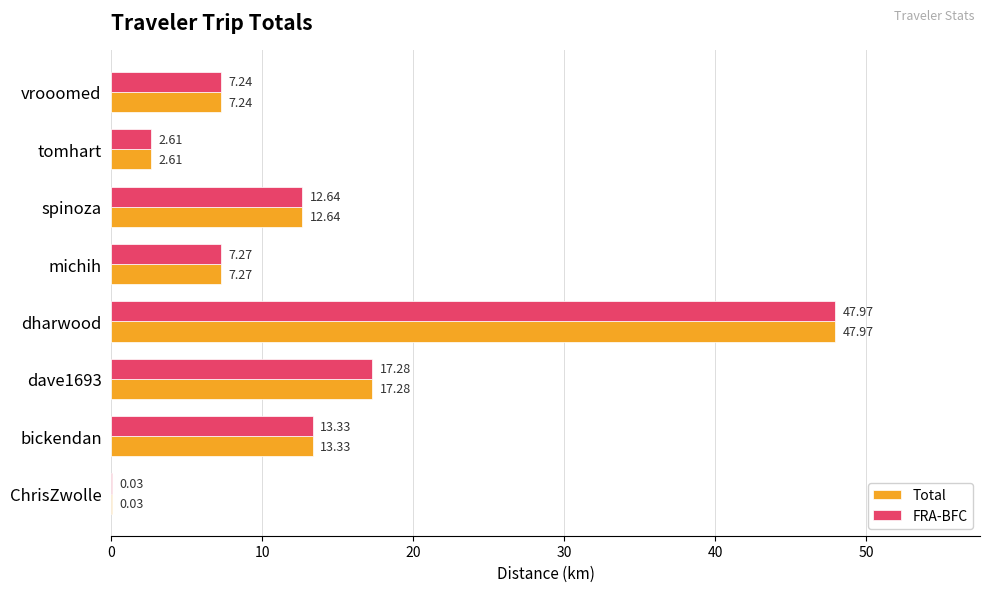

Which category has the highest value in the Total series?

dharwood